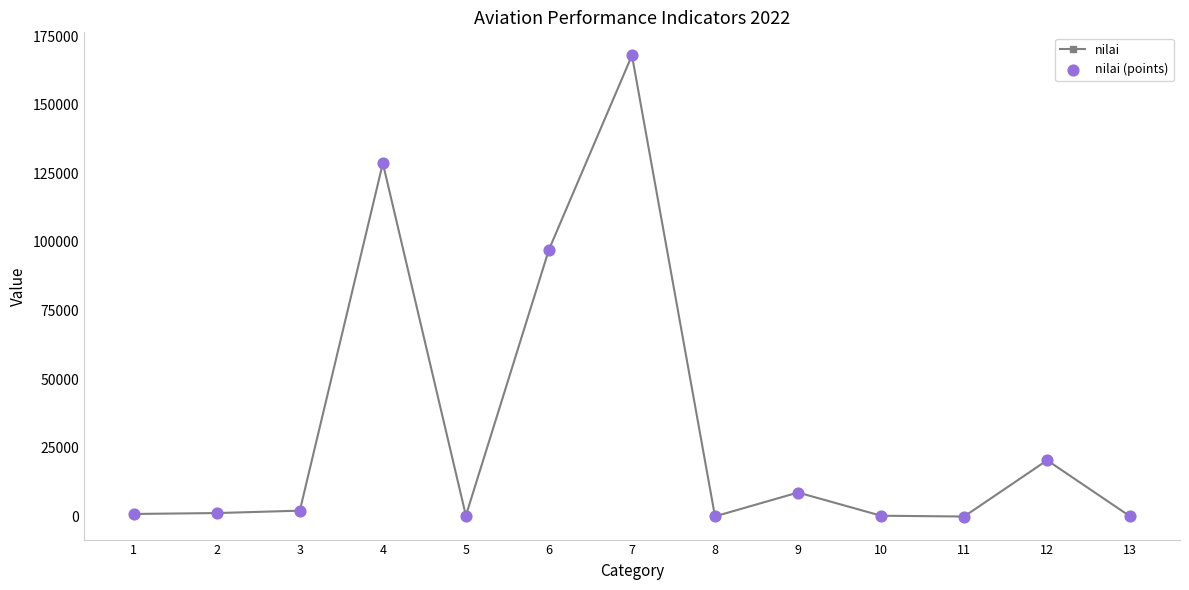

What is the change in value from 4 to 6?

-31492.0